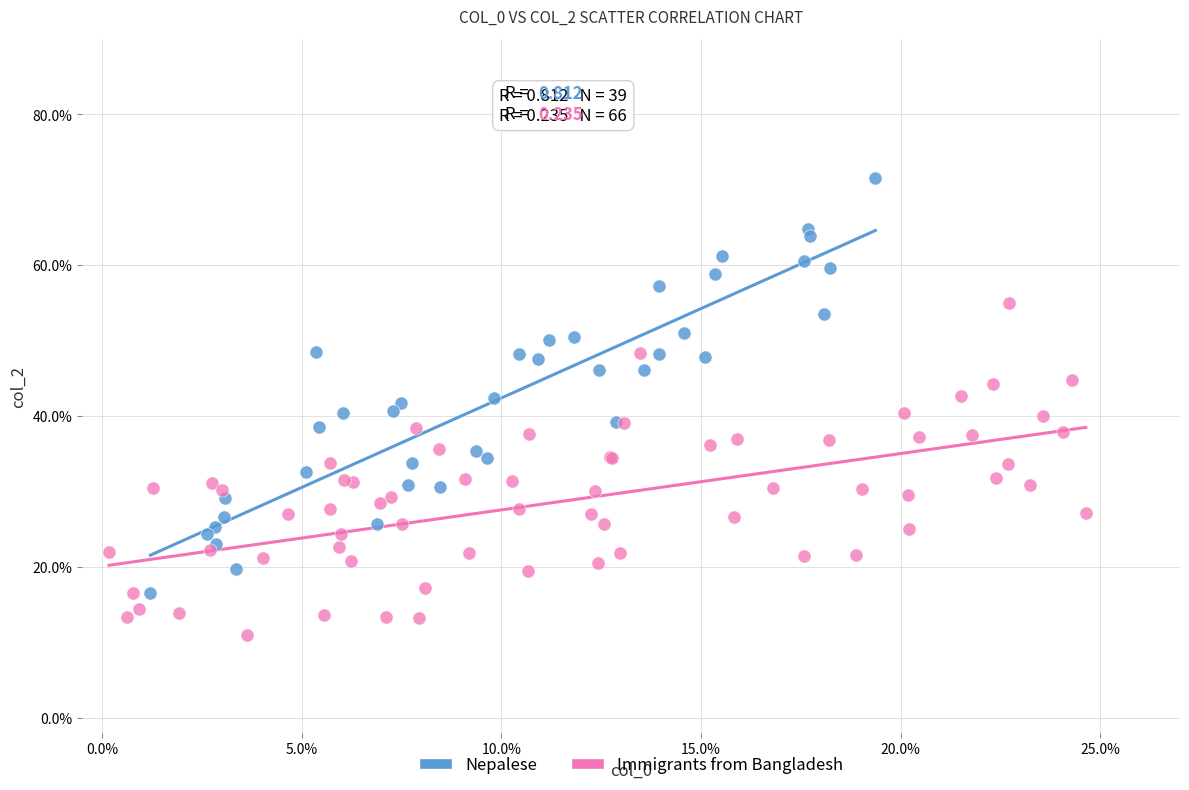

What are all the series names shown in the legend?

Nepalese, Immigrants from Bangladesh